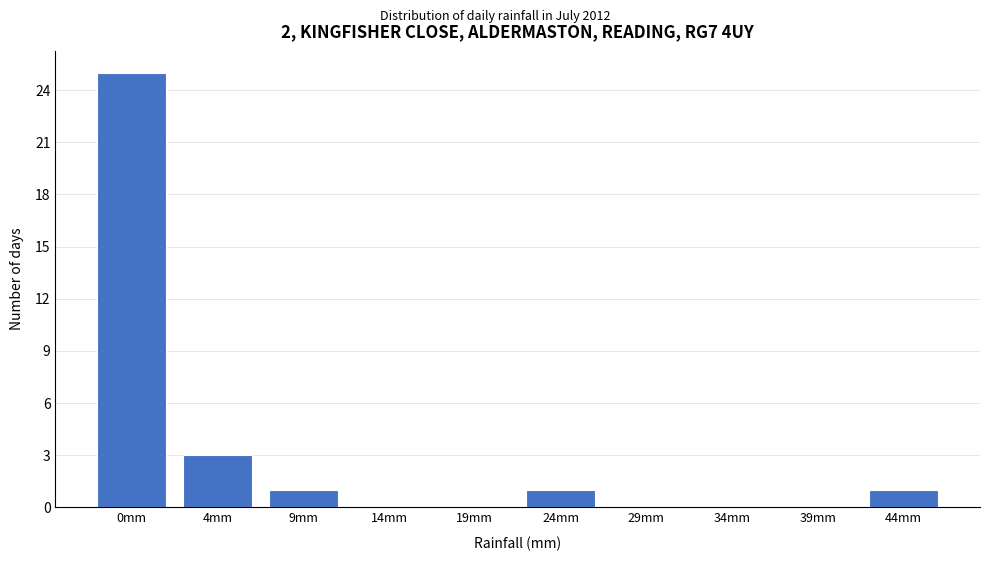

Reading left to right, what are all the values shown in this chart?

0mm=25	4mm=3	9mm=1	14mm=0	19mm=0	24mm=1	29mm=0	34mm=0	39mm=0	44mm=1